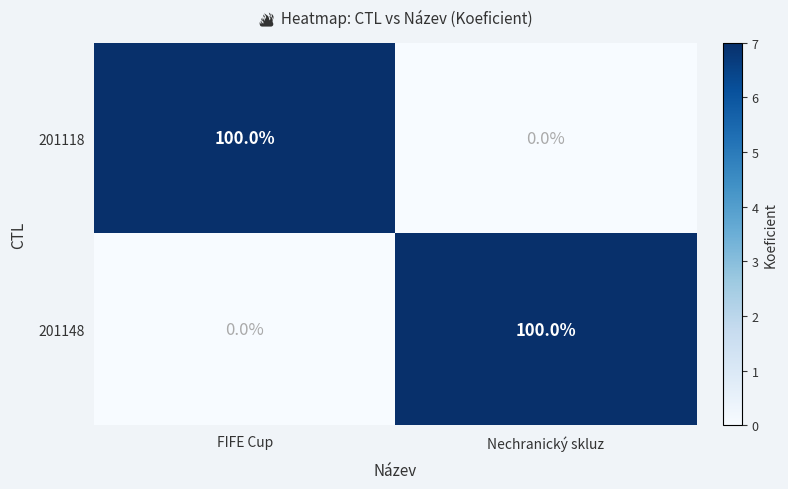

How many categories are shown in the chart?

2